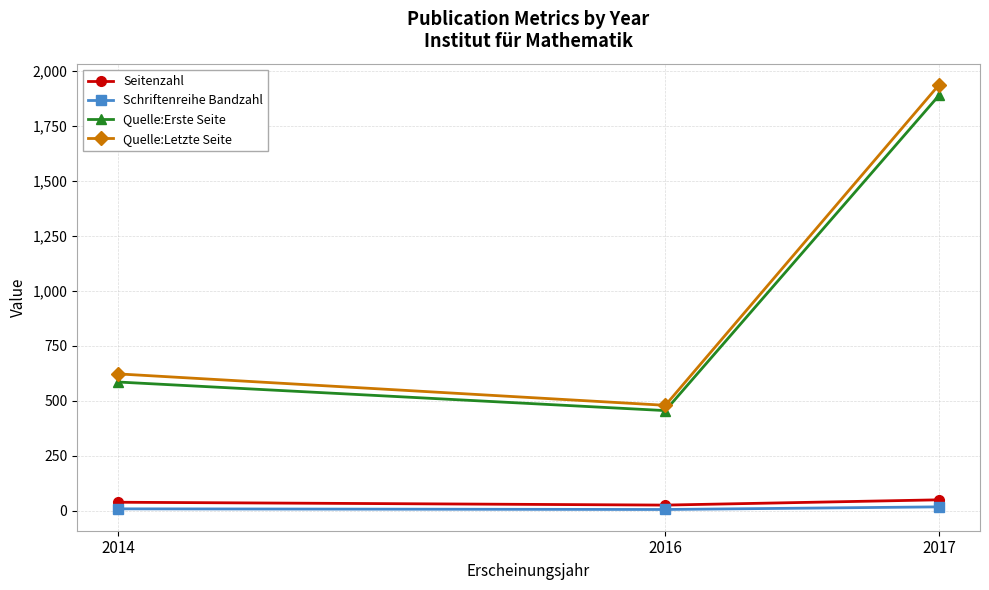

List the labels in order of Quelle:Erste Seite value, smallest first.

2016, 2014, 2017